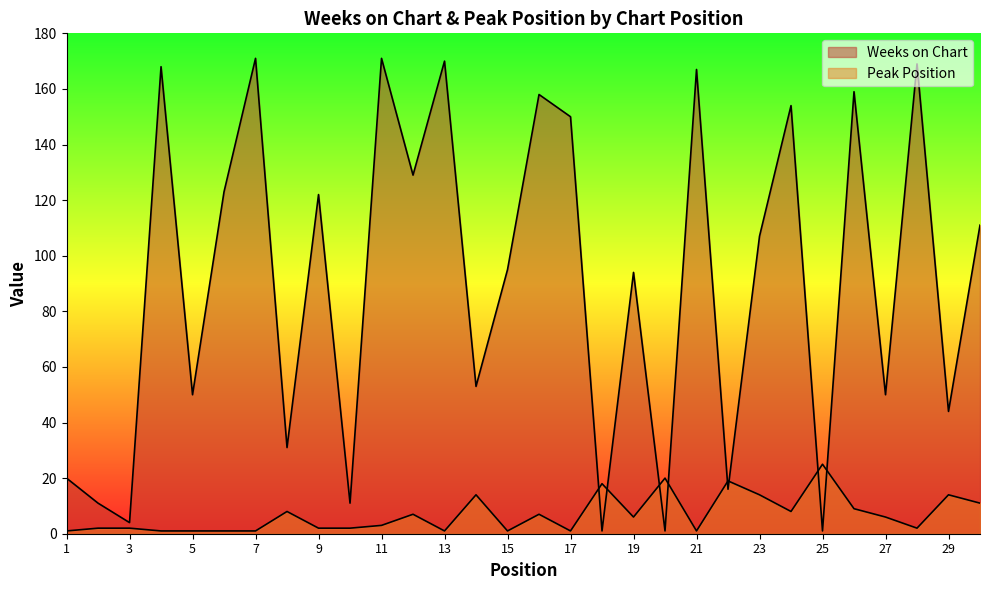

What is the sum of all Peak Position values?

208